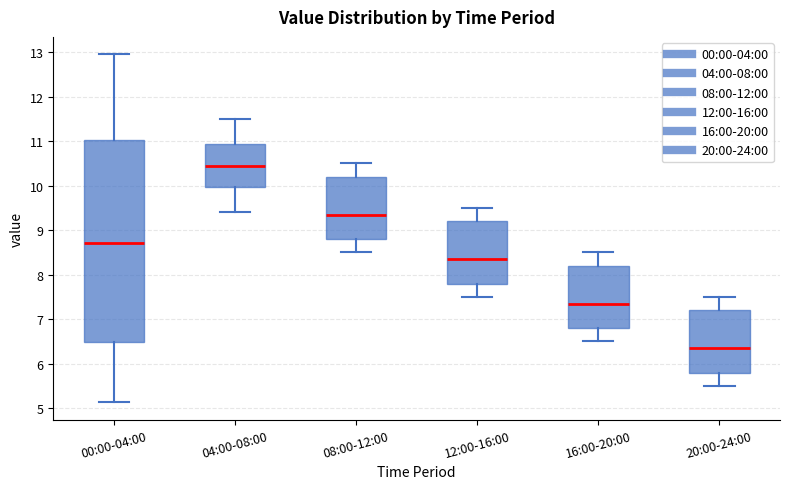

Where does the lower whisker of the box for 12:00-16:00 end on the y-axis? The values are not printed on the chart, so give them approximately, as read against the axis.

7.5